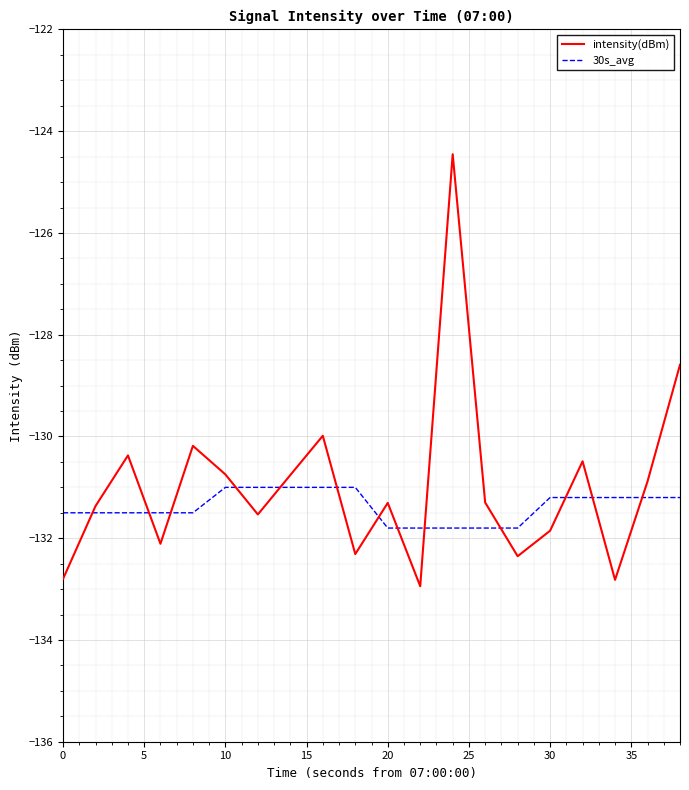

List the series in order of their peak value, lowest first.

30s_avg, intensity(dBm)